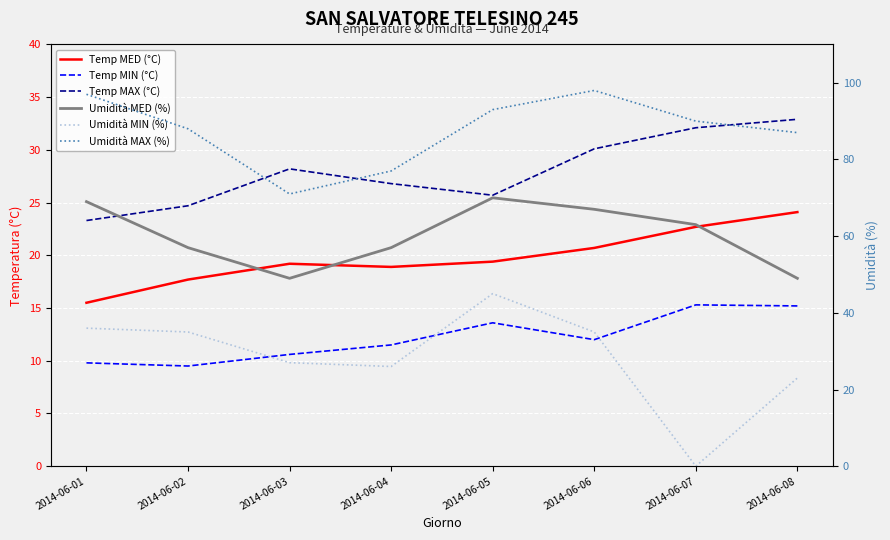

Is it true that Umidità MAX (%) equals 42.8 at 2014-06-02?

False